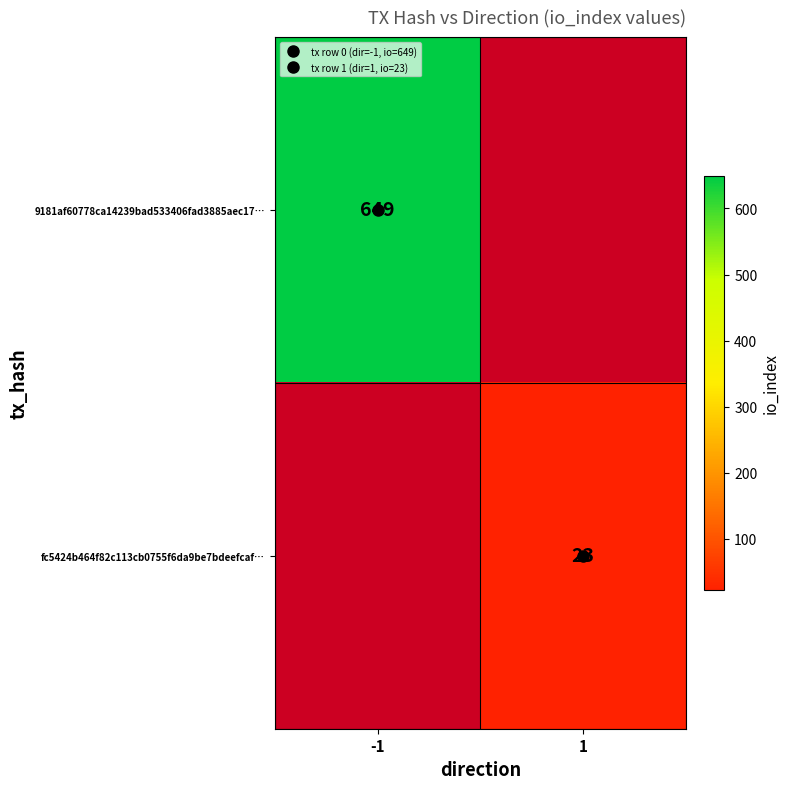

Rank the series by their average value, from highest to lowest.

9181af60778ca14239bad533406fad3885aec17…, fc5424b464f82c113cb0755f6da9be7bdeefcaf…